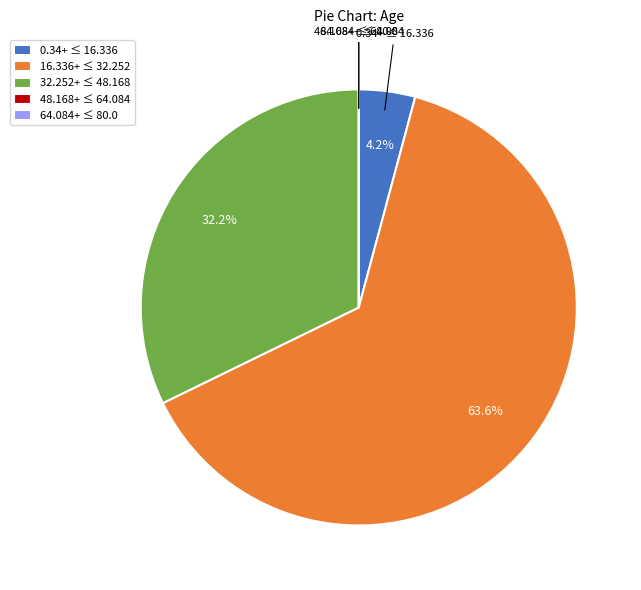

Which category has the biggest portion of the pie?

16.336+ ≤ 32.252